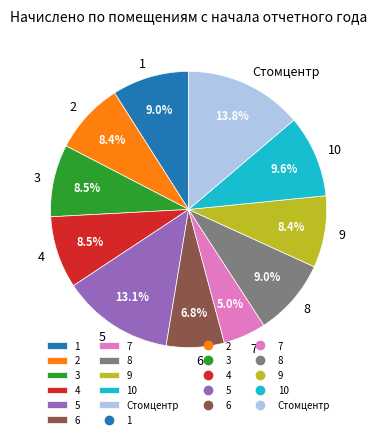

To the nearest percent, what portion does 7 represent?

5%